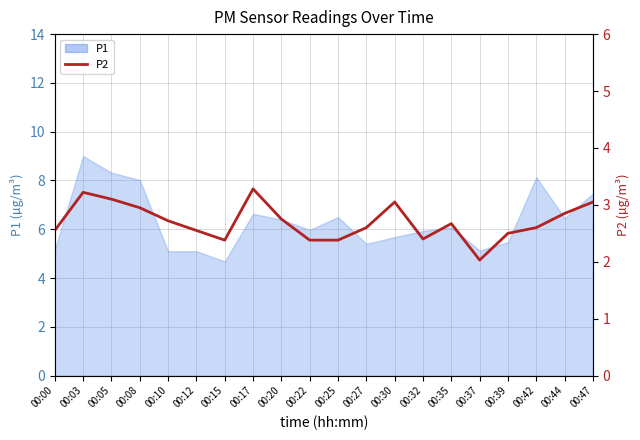

What is the value of the 19th point from the left?

2.9